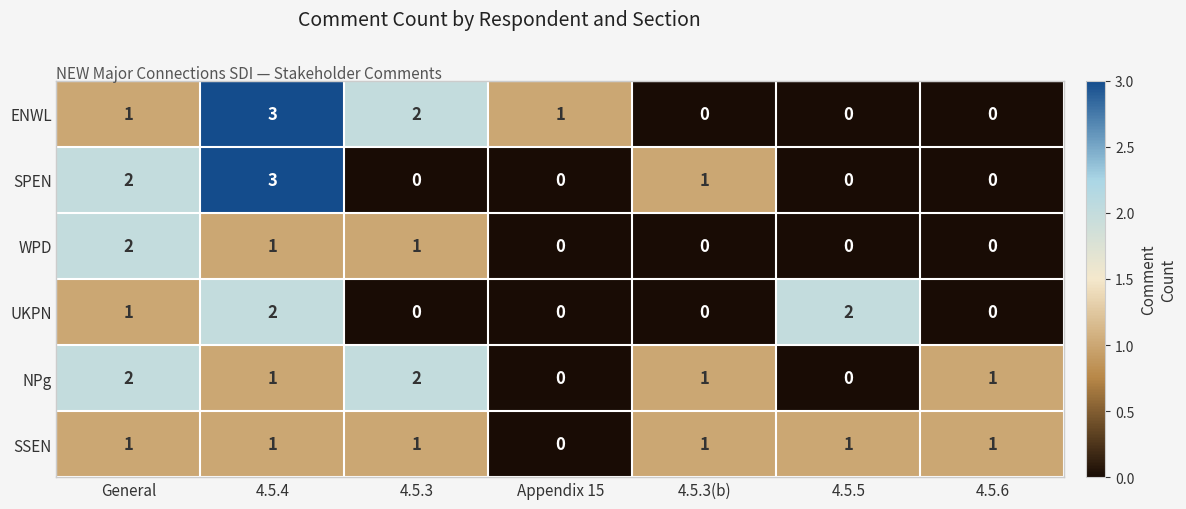

At which category is the sum across all series the highest?

4.5.4